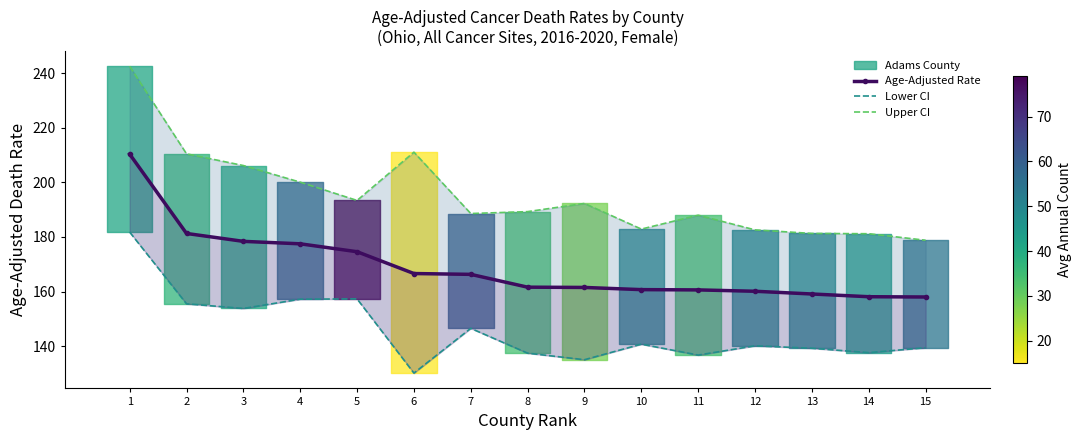

At which label does Lower CI first exceed 140?

1